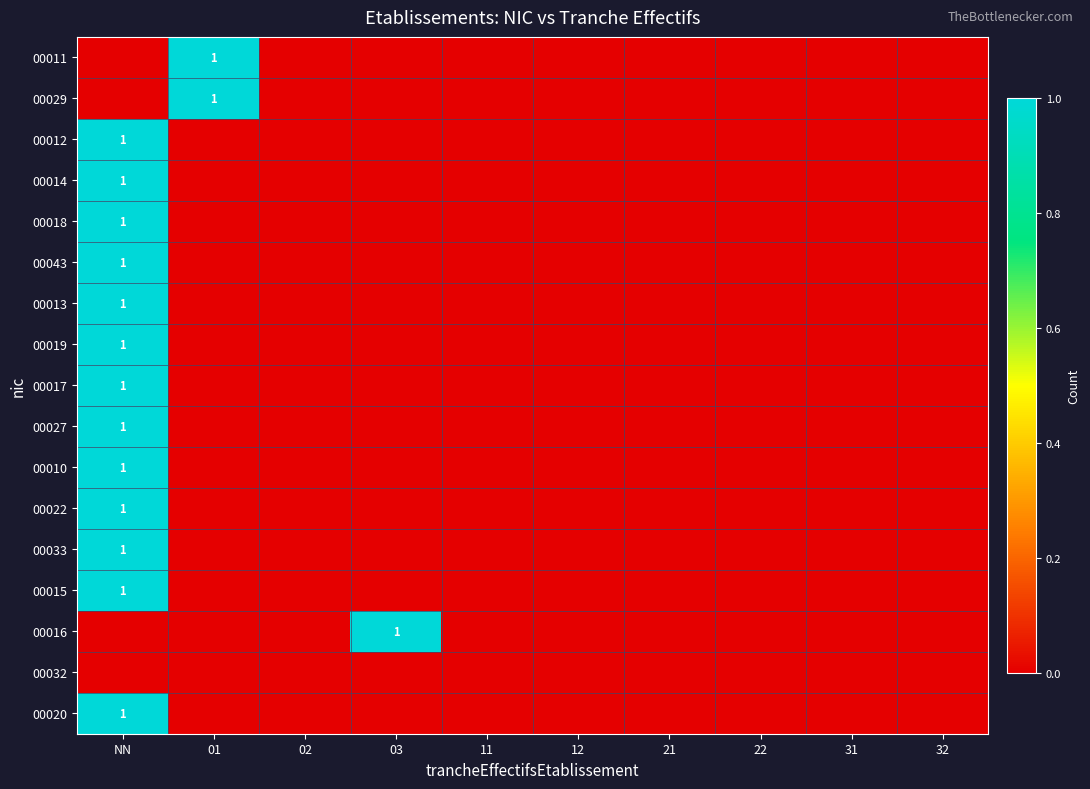

List the series in order of their peak value, highest first.

00011, 00029, 00012, 00014, 00018, 00043, 00013, 00019, 00017, 00027, 00010, 00022, 00033, 00015, 00016, 00020, 00032